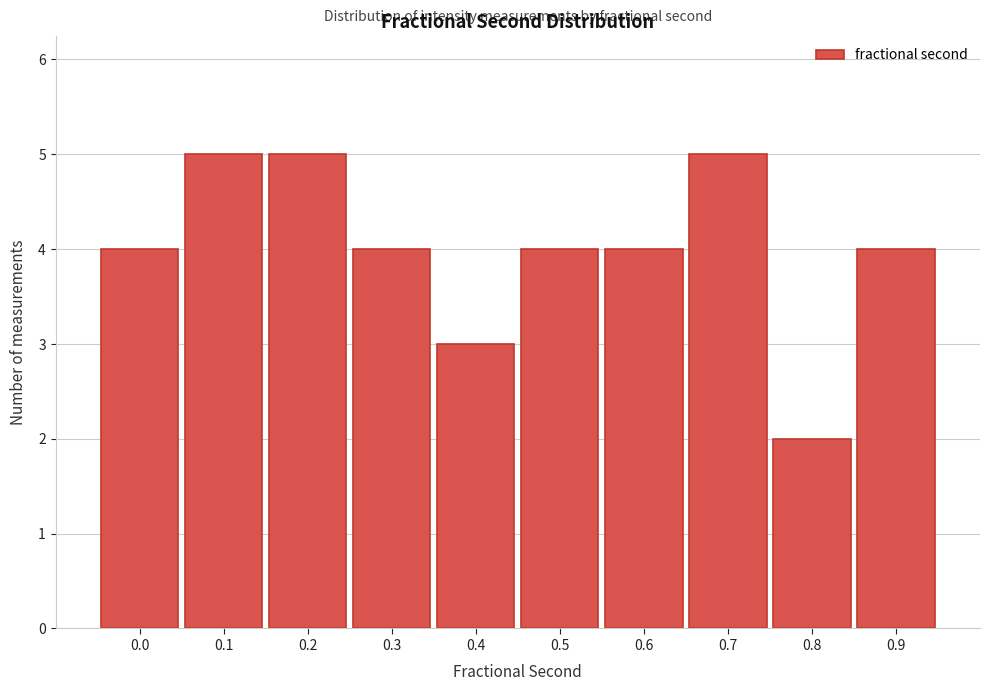

Reading right to left, transcribe all the data shown in this chart.

4	2	5	4	4	3	4	5	5	4